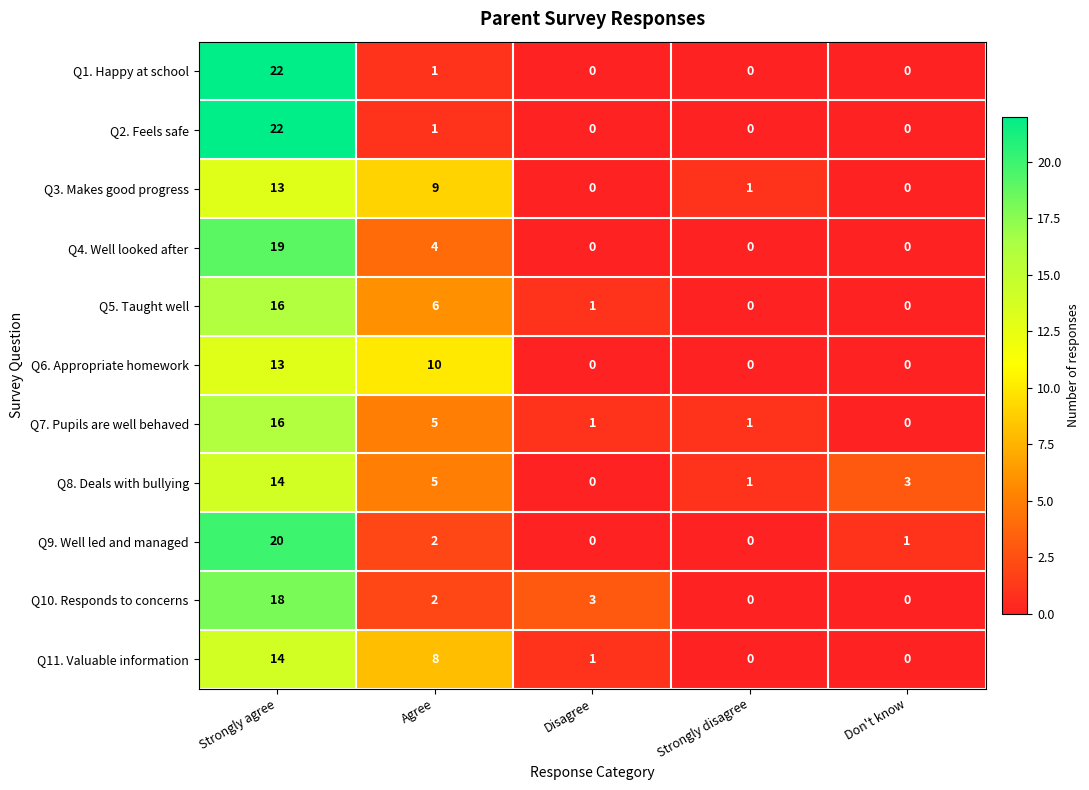

Where does the Q8. Deals with bullying series first go above 3?

Strongly agree